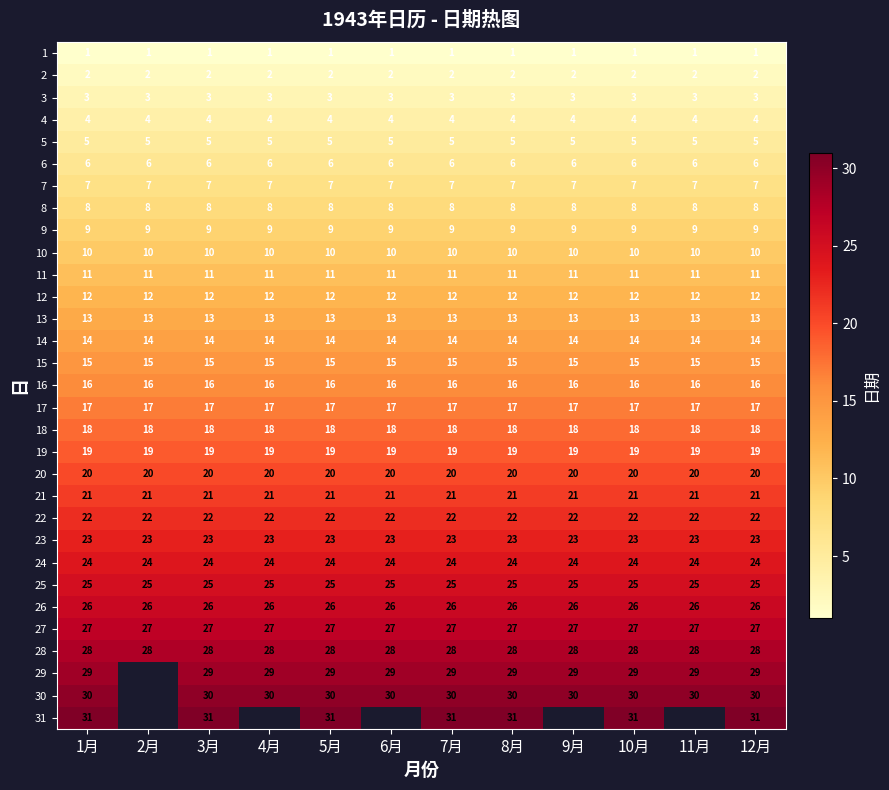

At which category does the chart reach its peak across all series?

1月